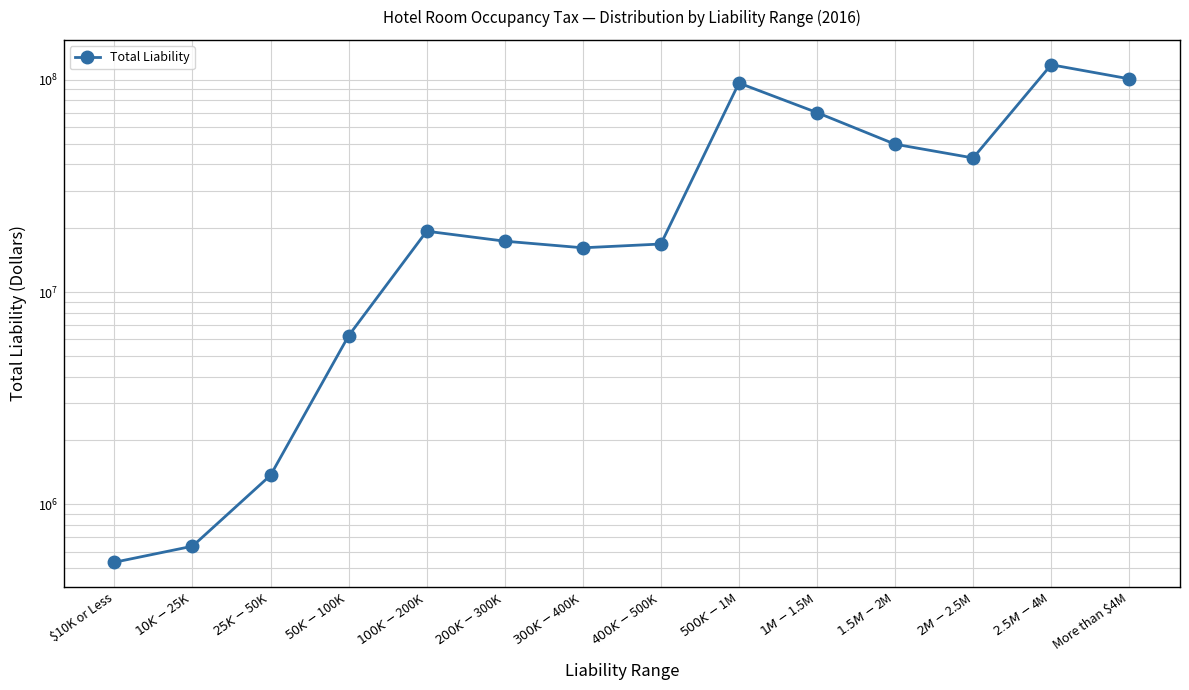

True or false: the data shows 194648807 at $2.5M - $4M.

False